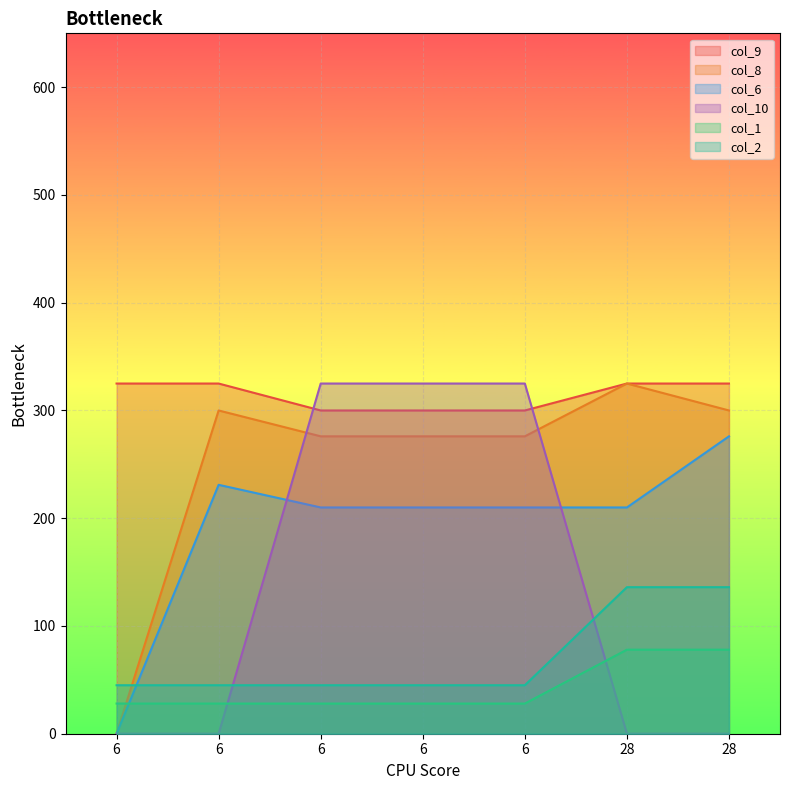

Which category has the lowest value across all series?

6